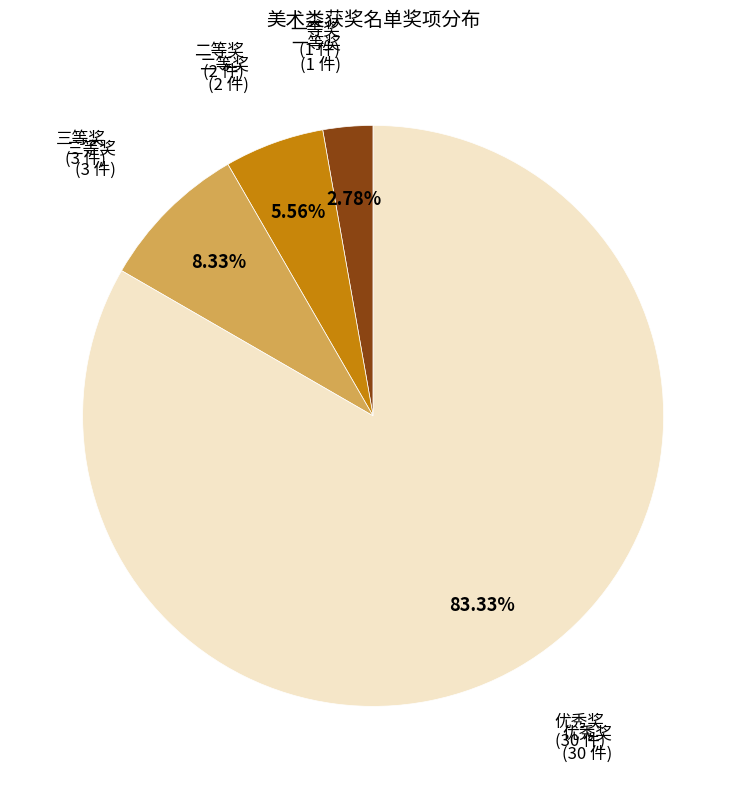

To the nearest percent, what is the combined percentage of 一等奖 and 三等奖?

11%